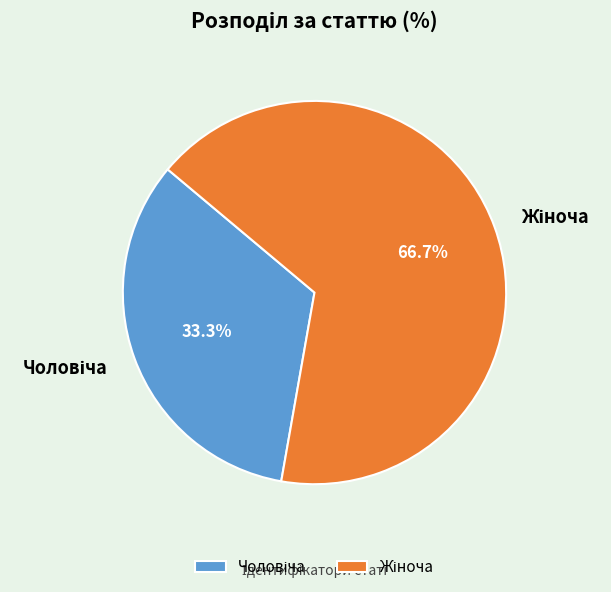

Is there any slice that represents more than half of the pie?

Yes